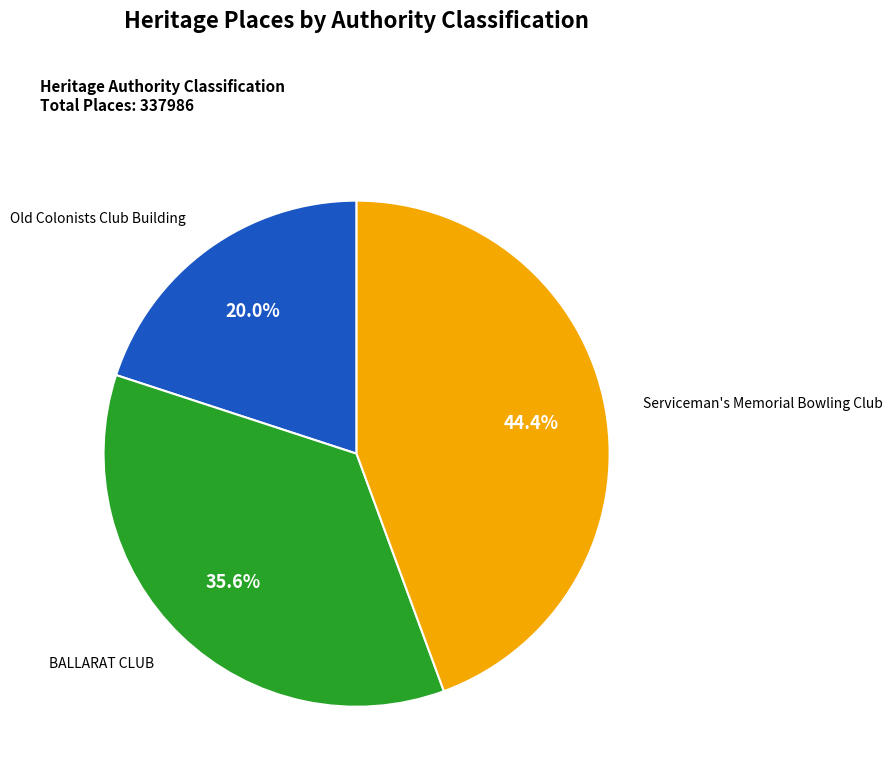

Combined, do BALLARAT CLUB and Old Colonists Club Building account for over 50%?

Yes